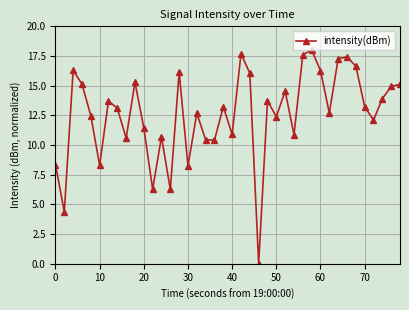

What is the value of the 25th point from the left?

13.7